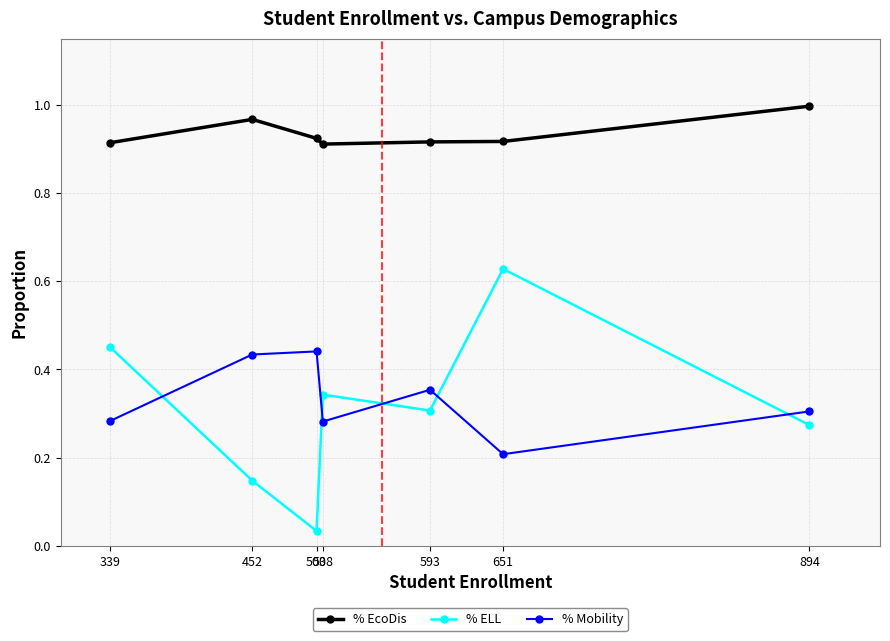

Which category has the highest value in the % ELL series?

651